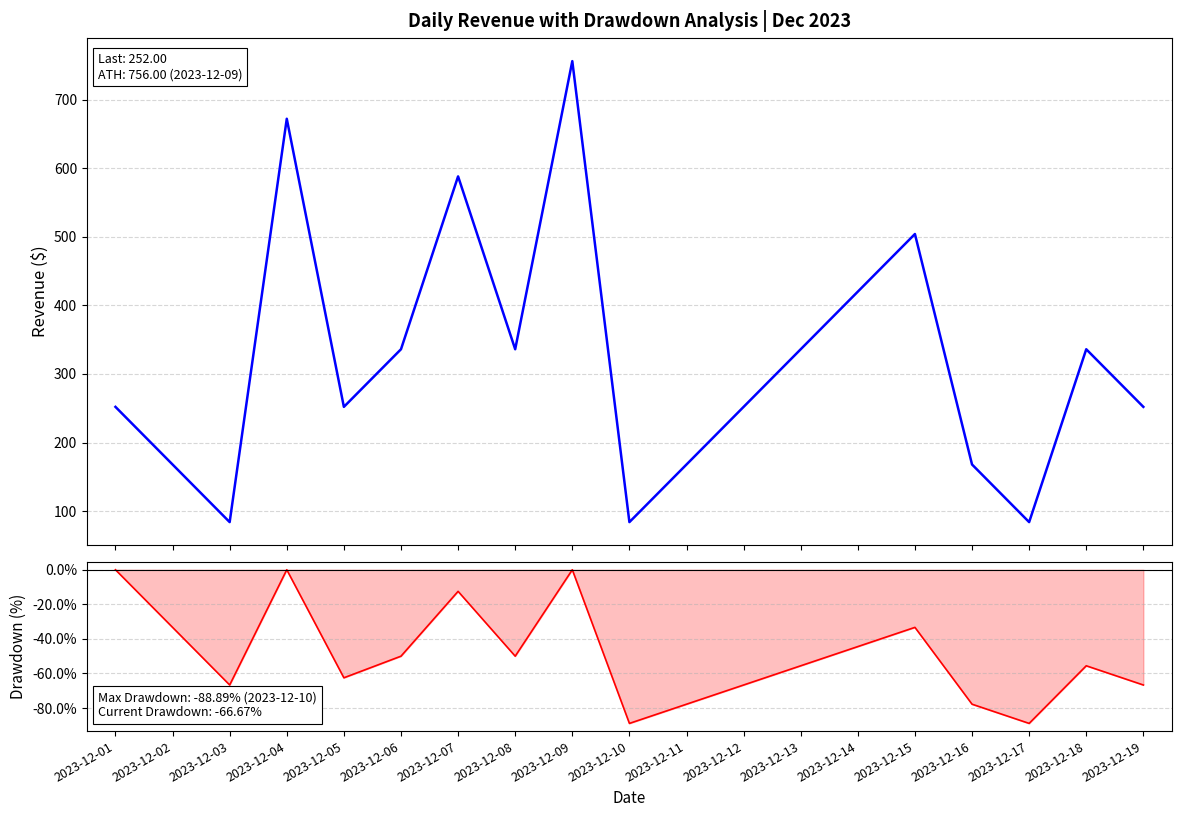

What is the difference between the maximum and minimum values in the Drawdown line series?

88.9